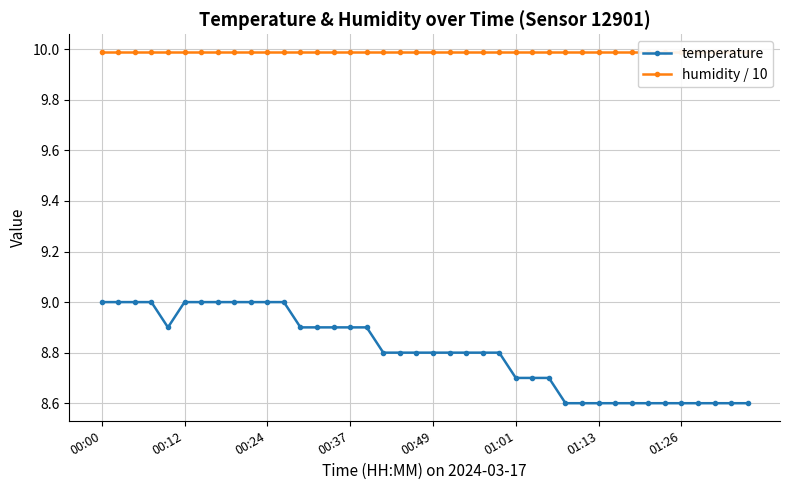

Rank the series at 01:26 from lowest to highest value.

temperature, humidity / 10